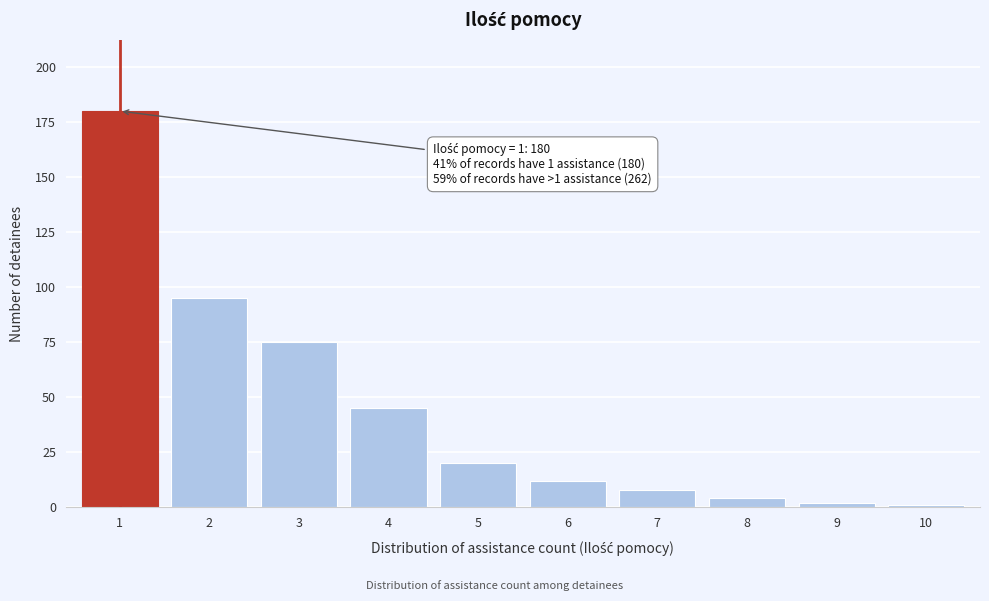

Reading left to right, list all the values displayed in this chart.

1=180	2=95	3=75	4=45	5=20	6=12	7=8	8=4	9=2	10=1